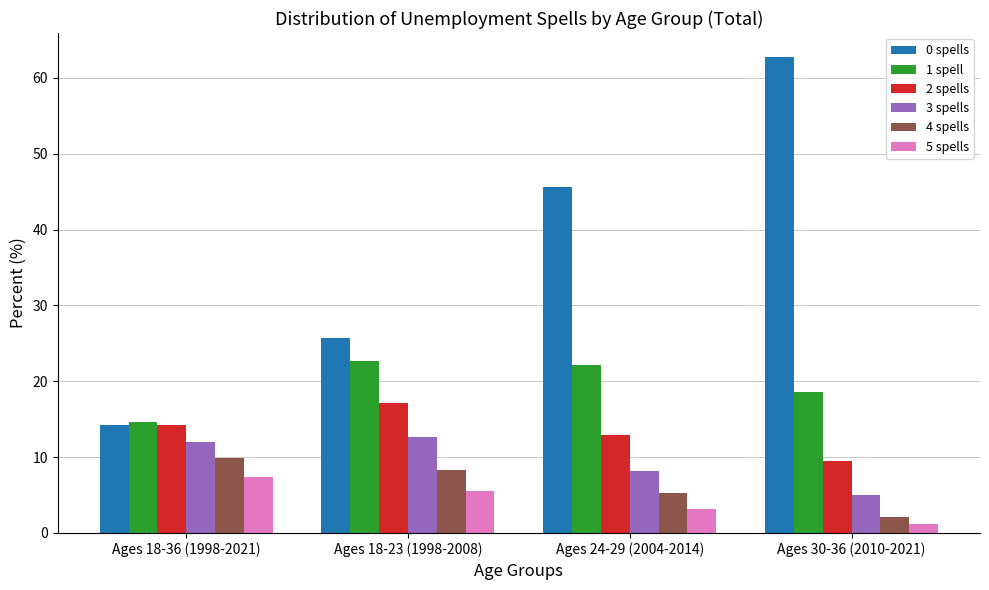

The value of 4 spells at Ages 24-29 (2004-2014) is 2.8. True or false?

False